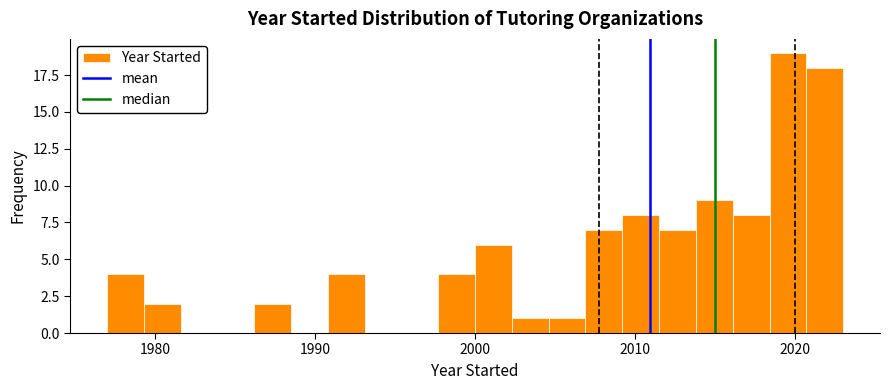

Read against the x-axis, roughly where is the centre of the tallest bar?

2020